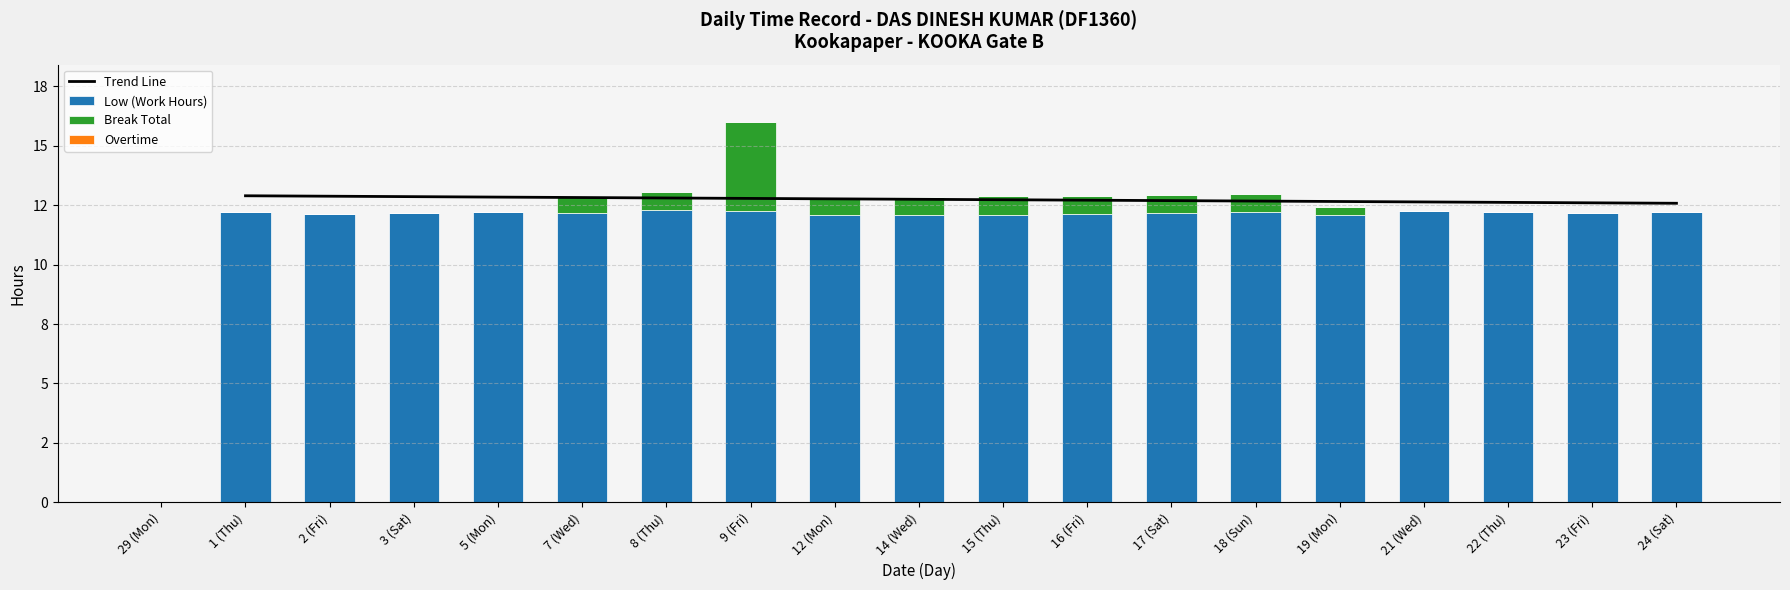

What is the sum of the Break Total values at 17 (Sat) and 24 (Sat)?

0.8